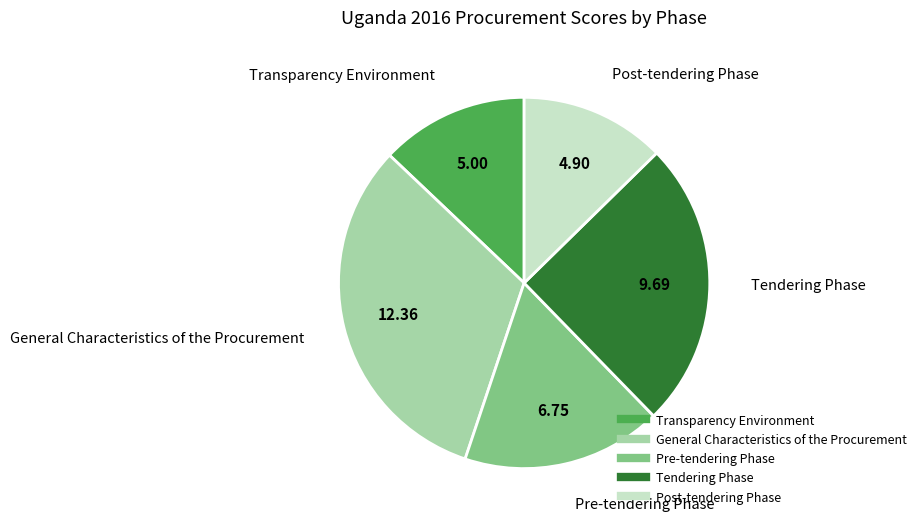

Combined, do Transparency Environment and General Characteristics of the Procurement account for over 50%?

No